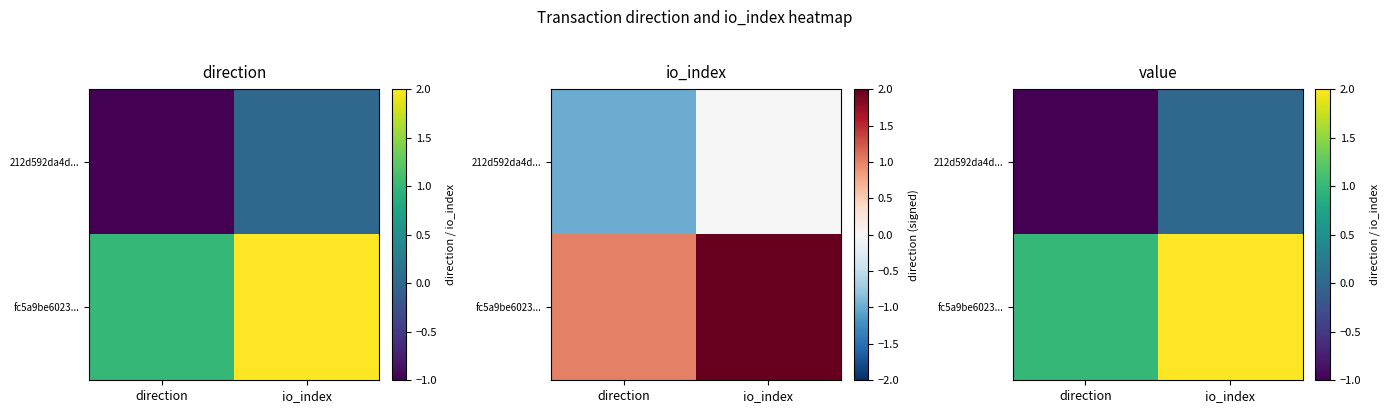

At which label is 212d592da4d... closest to 0?

io_index